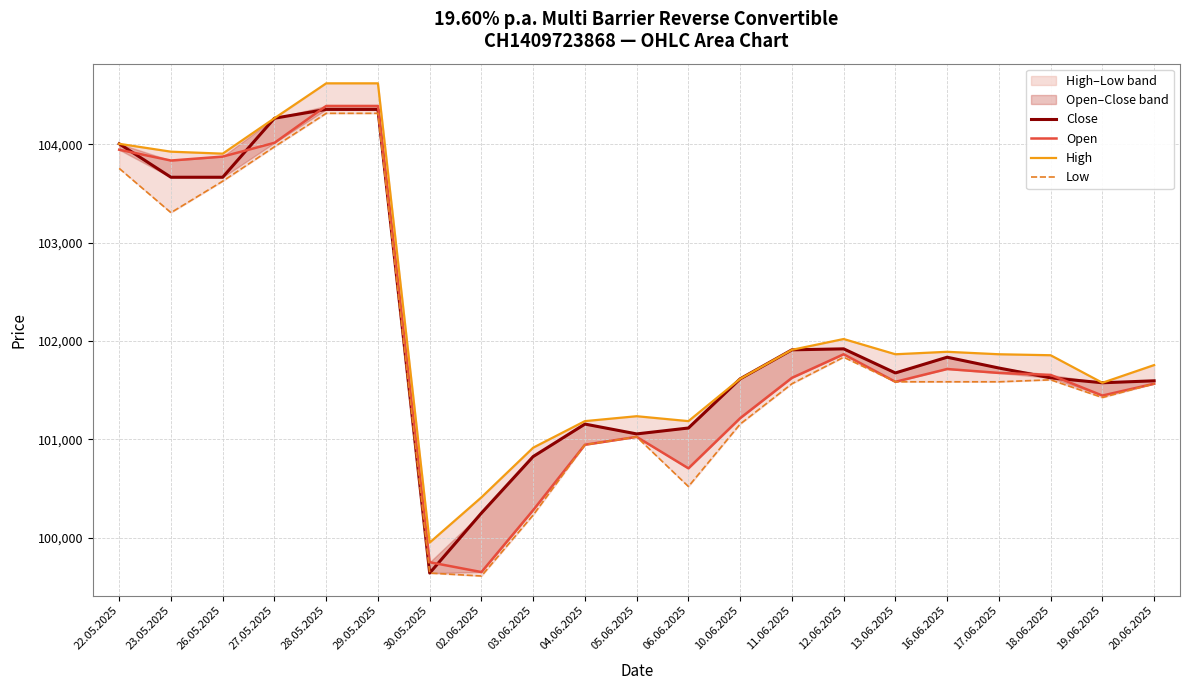

Does the chart display data point markers on the line(s)?

No